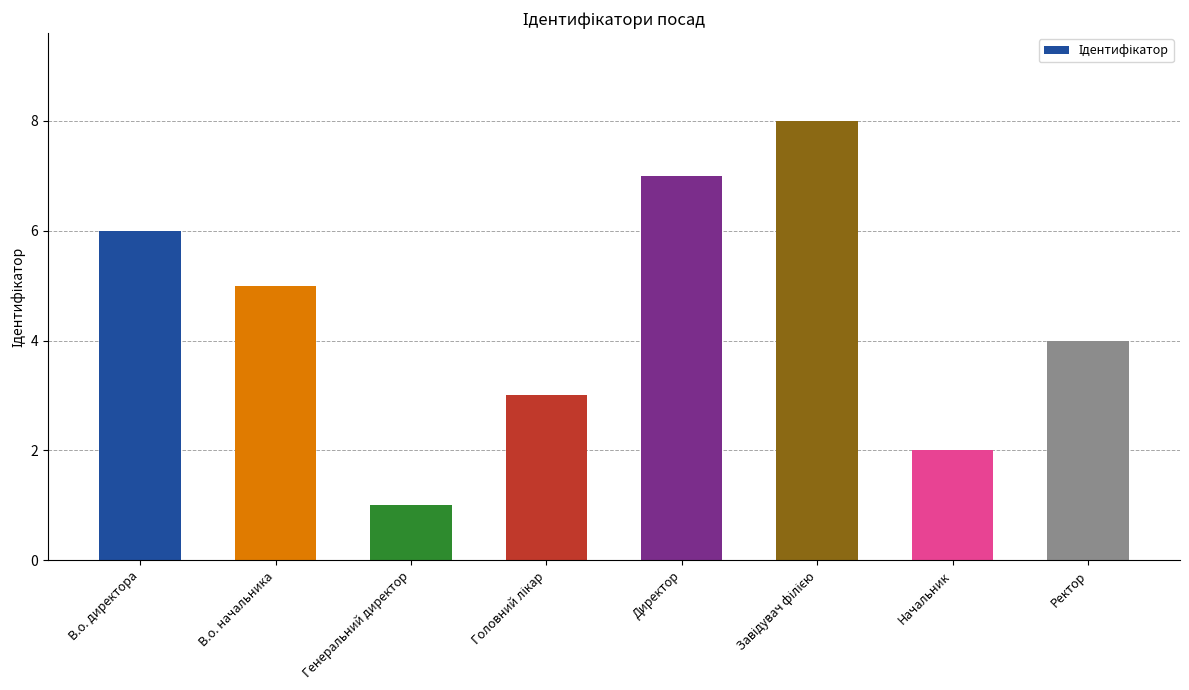

What is the label of the 7th bar from the right?

В.о. начальника